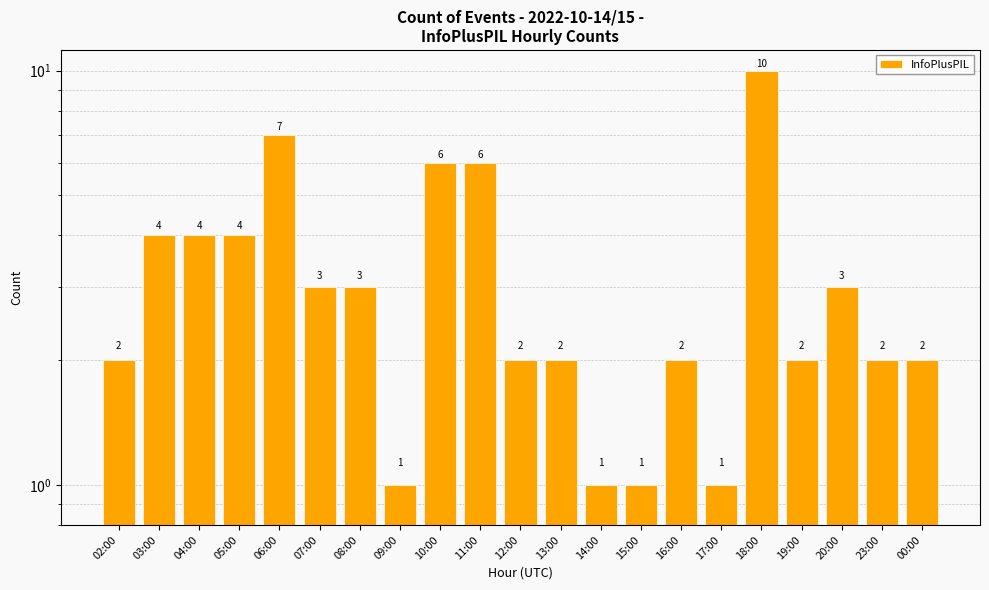

Reading left to right, transcribe all the data shown in this chart.

02:00=2	03:00=4	04:00=4	05:00=4	06:00=7	07:00=3	08:00=3	09:00=1	10:00=6	11:00=6	12:00=2	13:00=2	14:00=1	15:00=1	16:00=2	17:00=1	18:00=10	19:00=2	20:00=3	23:00=2	00:00=2